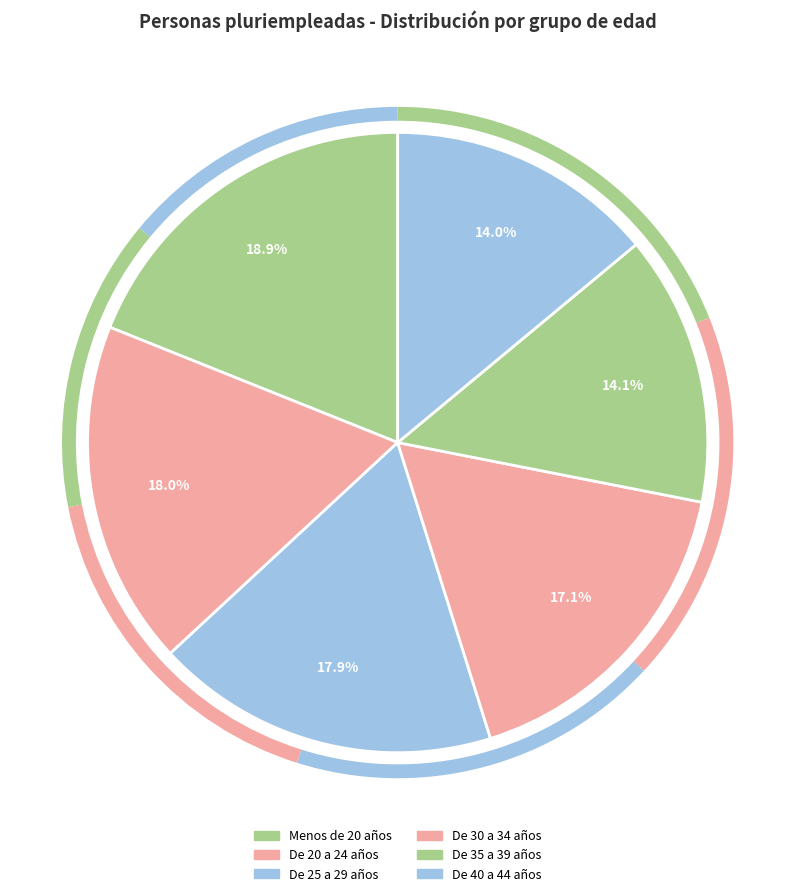

Is it true that De 20 a 24 años is 18% of the pie?

True